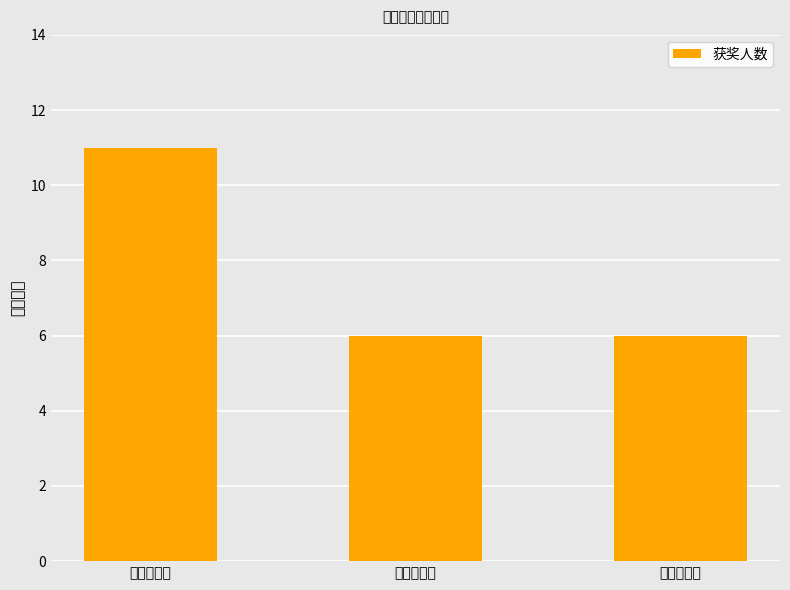

Which has a higher value, 罗氏奖学金 or 国家奖学金?

国家奖学金